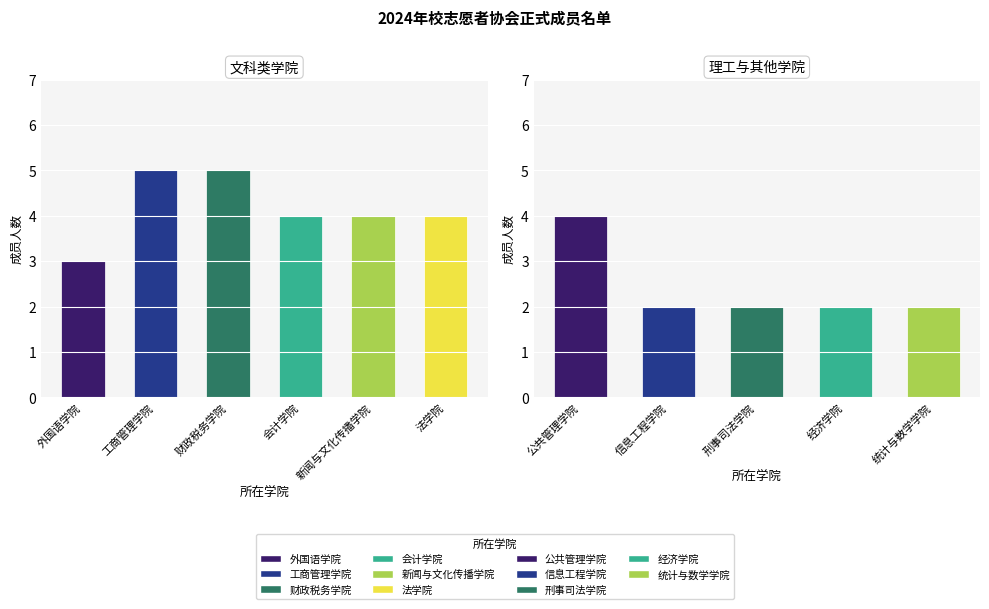

What is the average value?

3